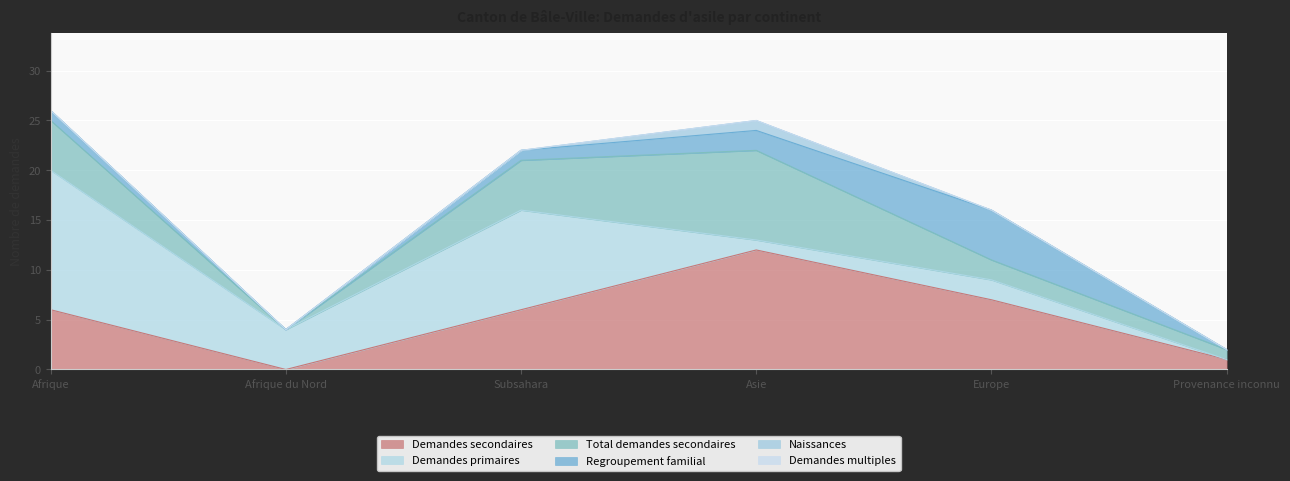

True or false: Demandes secondaires has more than 0 points higher than both neighbors.

True